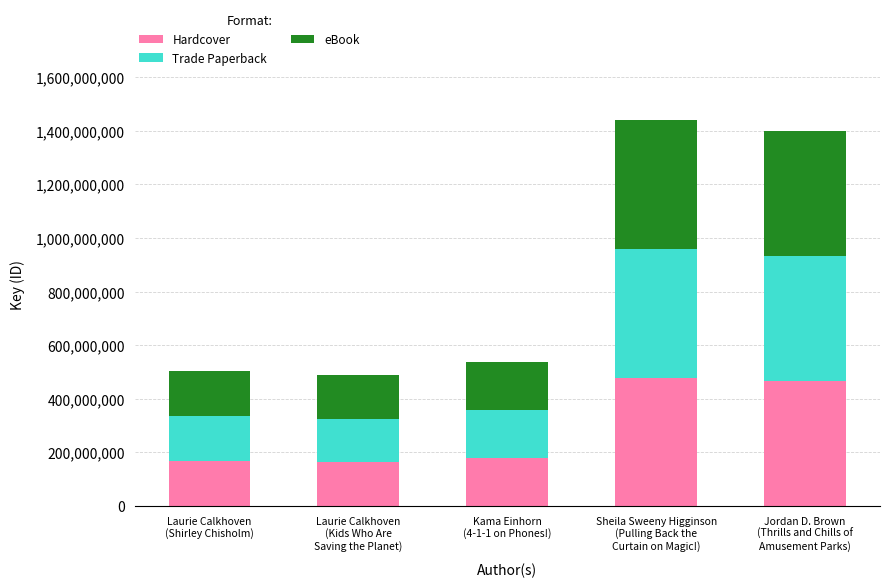

How many bars are there in total?

5